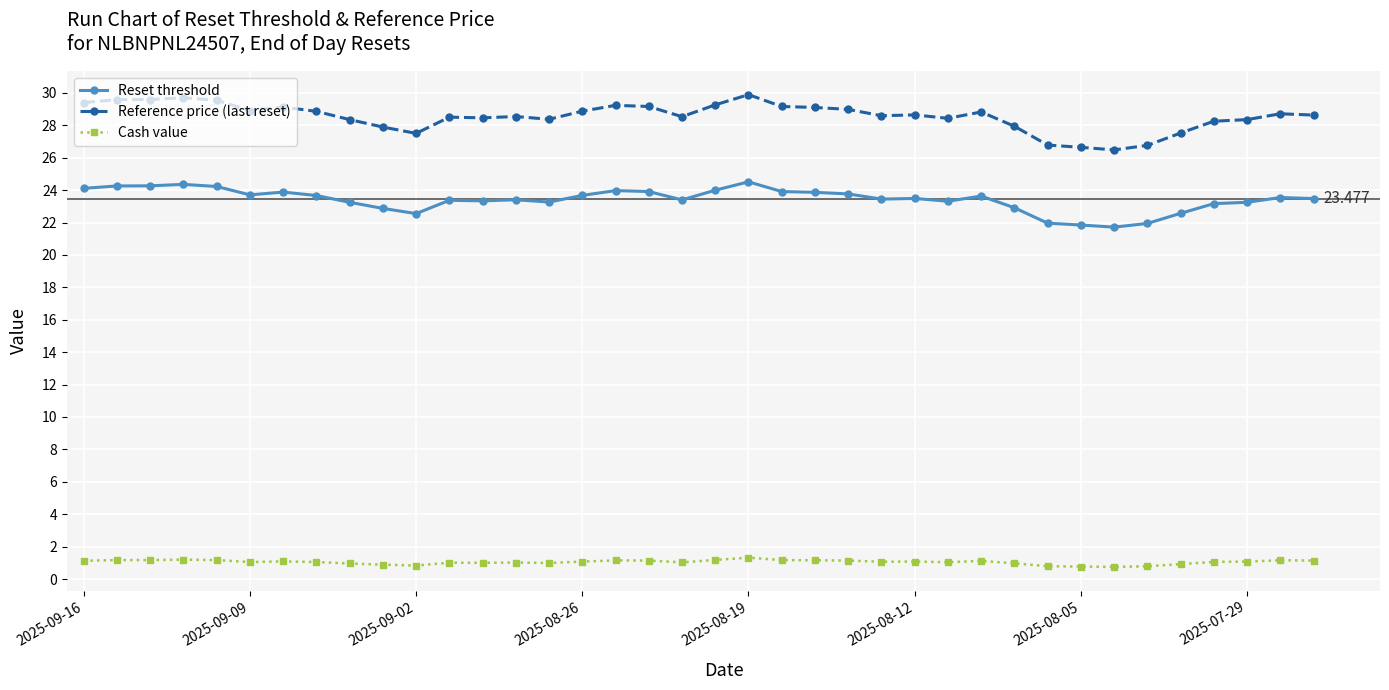

How many lines are shown in the chart?

3